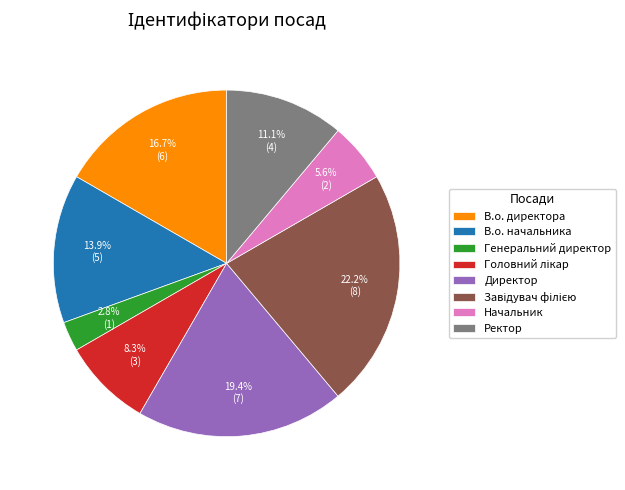

How many segments does this pie chart have?

8